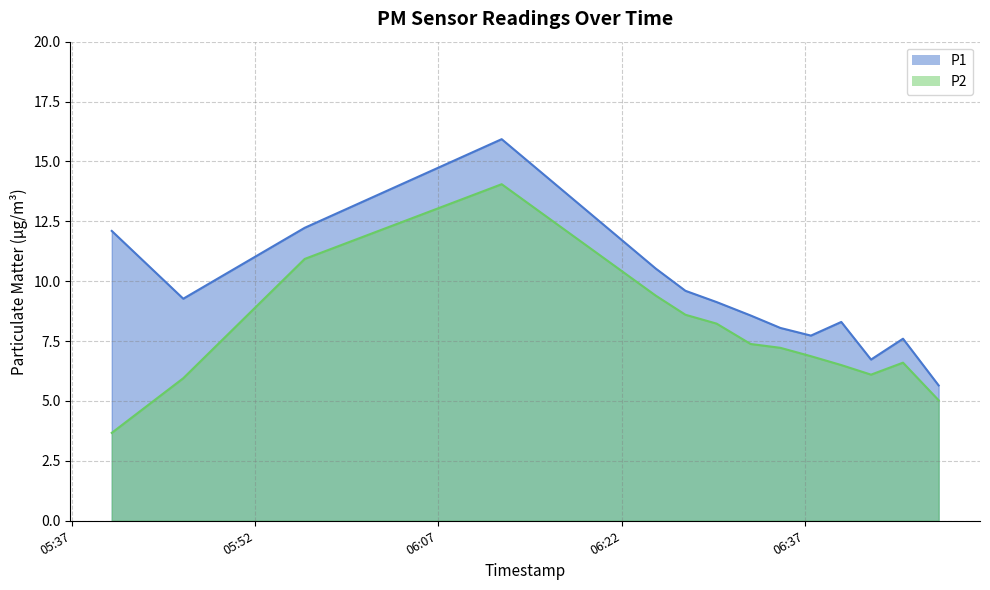

True or false: P1 and P2 cross at least once.

False